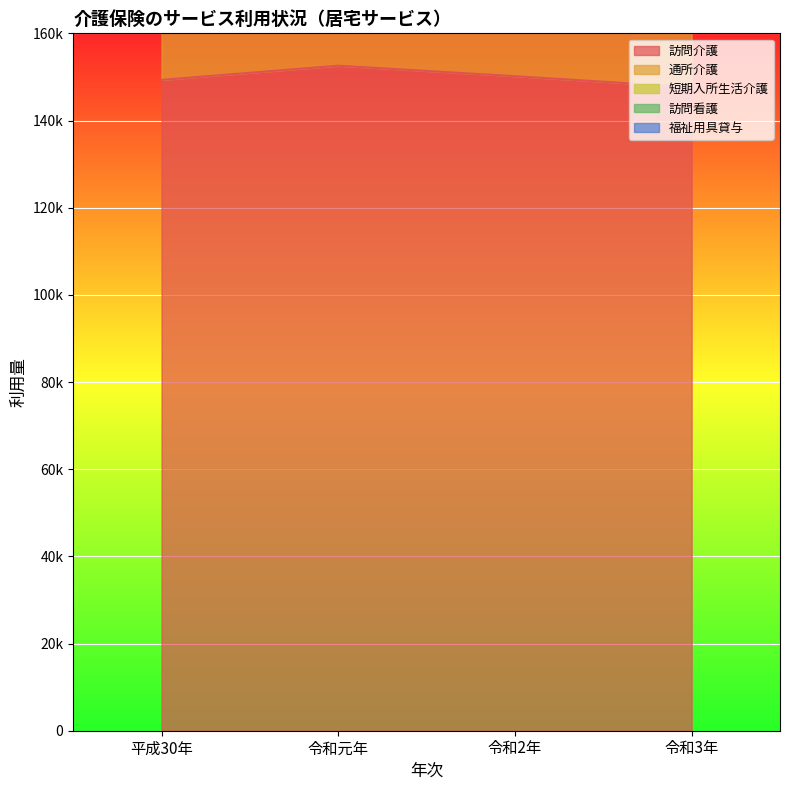

Count the number of data series in this chart.

5